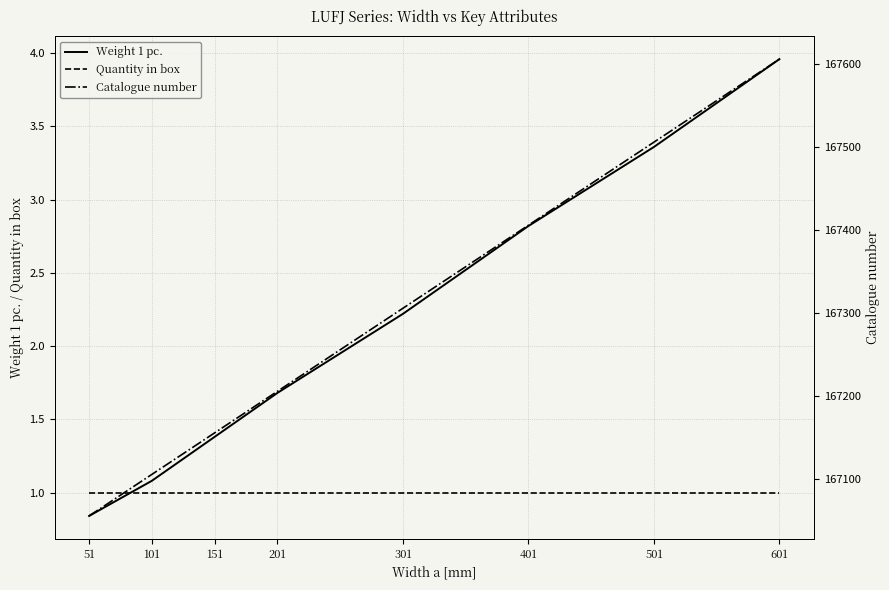

The value of Weight 1 pc. at 401 is 2.8. True or false?

True